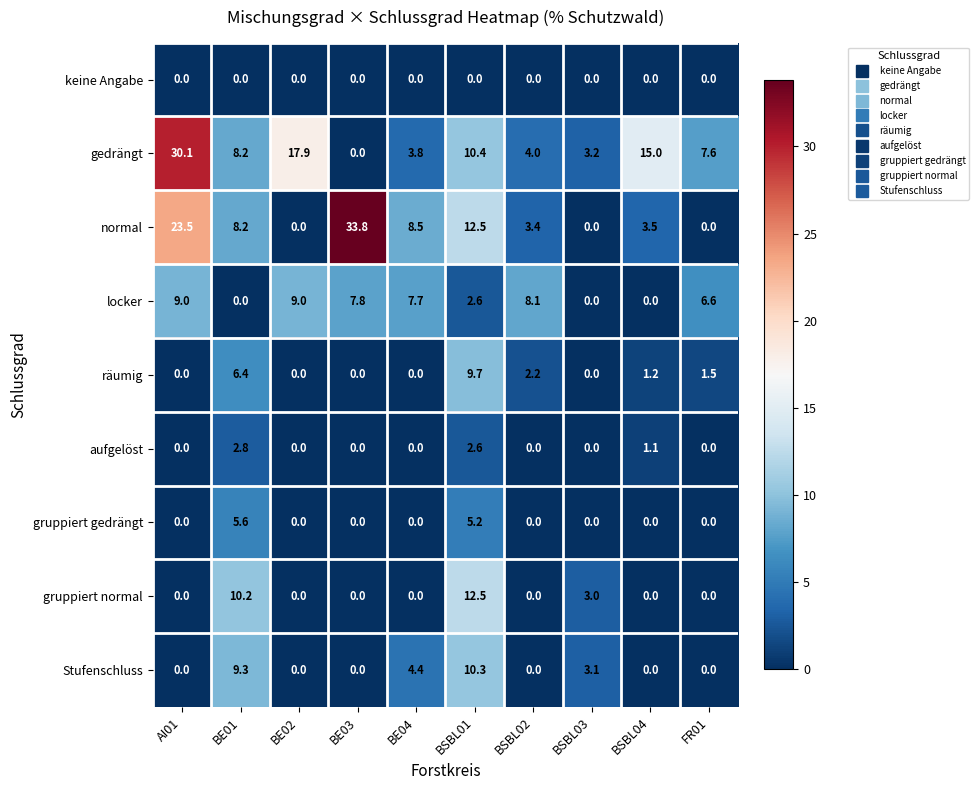

What is the approximate value of aufgelöst at BE01?

2.8